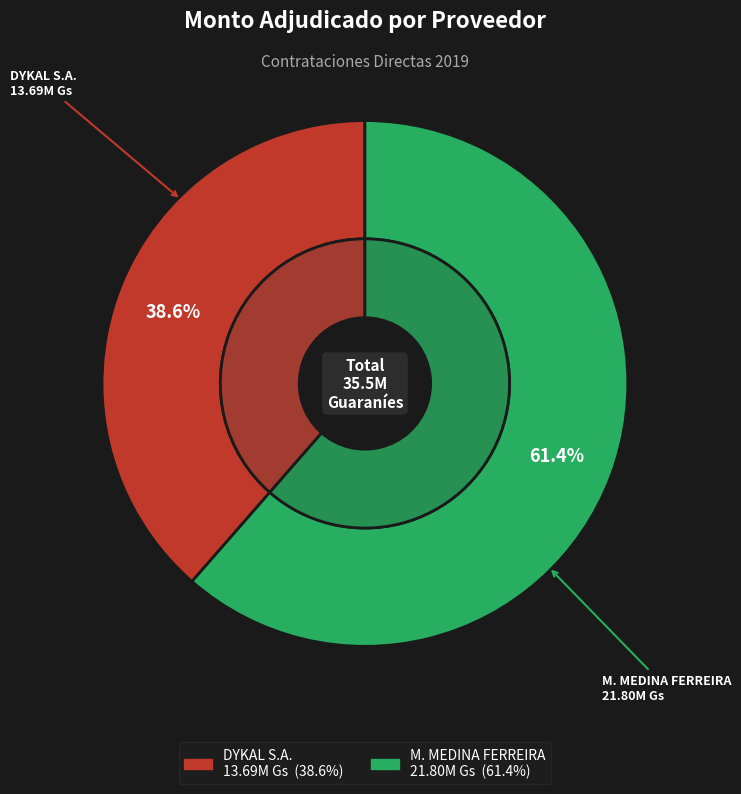

What percentage is the MARIA LILIAN ELIZABETH MEDINA FERREIRA slice, to the nearest percent?

61%